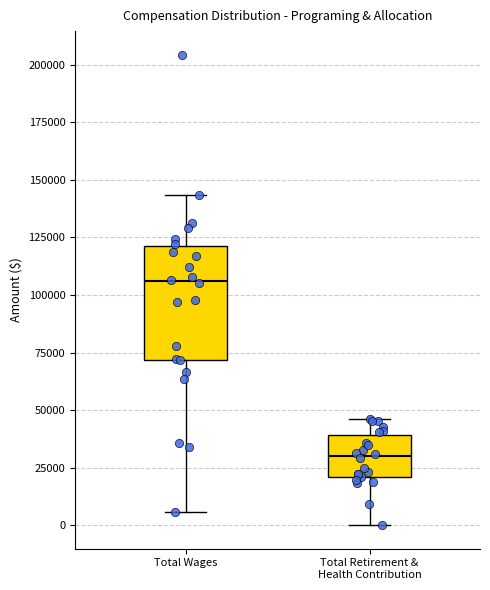

Reading left to right, read every box against the y-axis: the position of its median line, the range the box covers, and the ends of its whiskers. The values are not printed on the chart, so give them approximately, as read against the axis.

Total Wages: median 105000, box 70000 to 120000, whiskers 5000 to 145000
Total Retirement & Health Contribution: median 30000, box 20000 to 40000, whiskers 0 to 45000